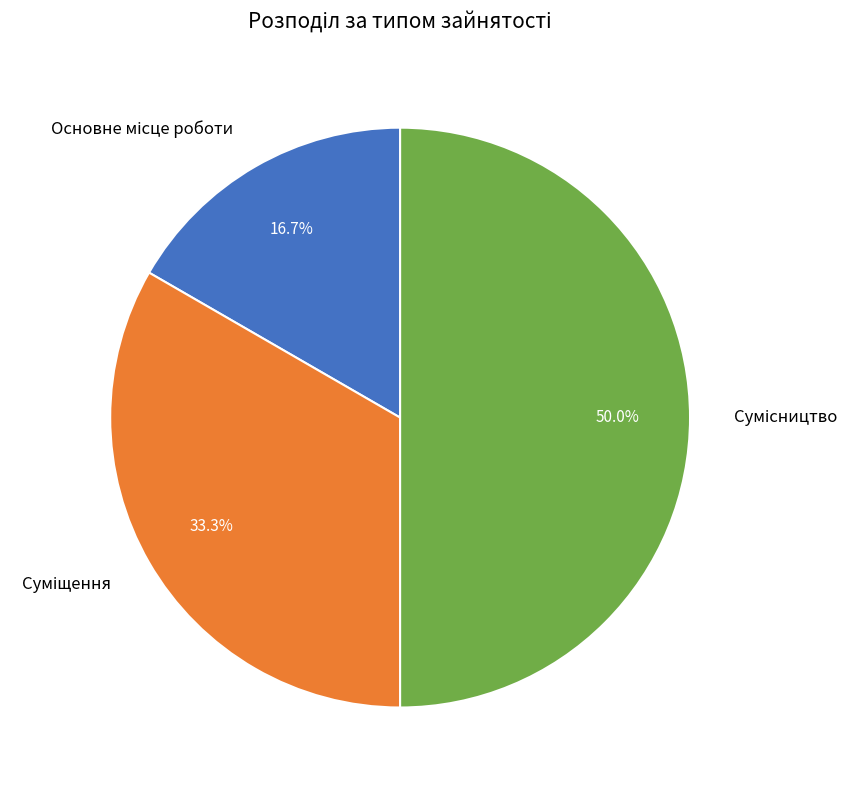

Rank the categories by value from lowest to highest.

Основне місце роботи, Суміщення, Сумісництво